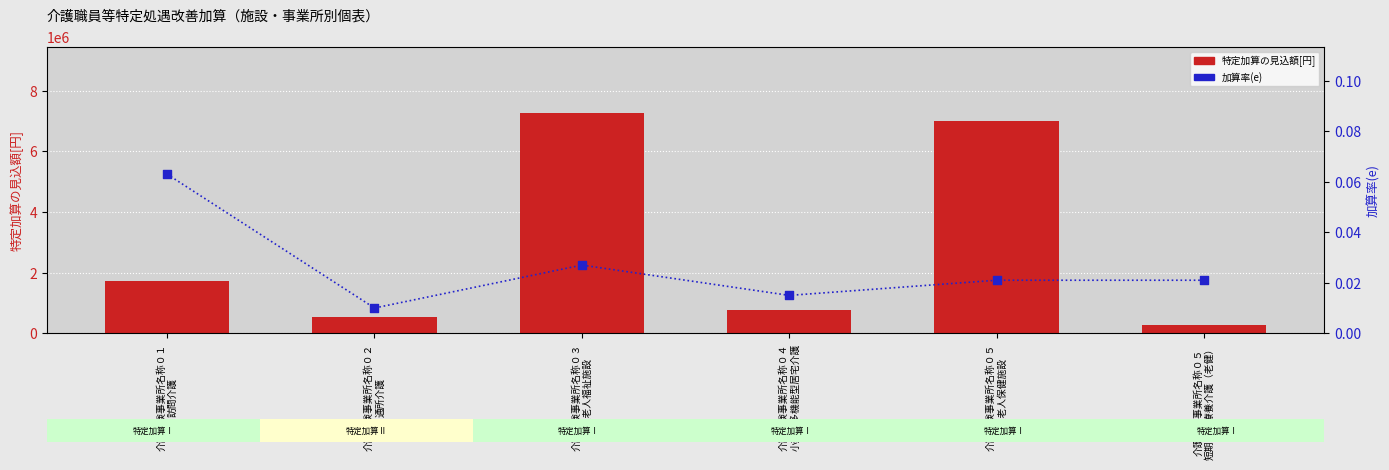

What is the total value across all series at 介護保険事業所名称０２
通所介護?

523200.0